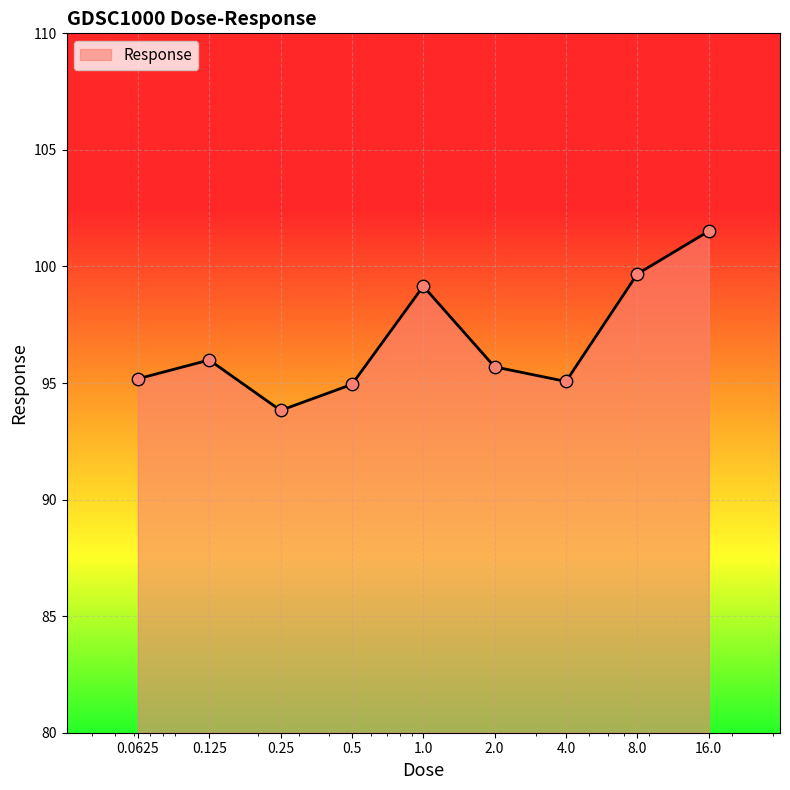

What is the maximum value shown in the chart?

101.5